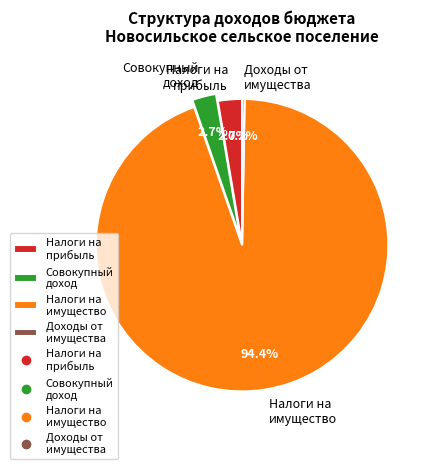

What is the majority slice?

Налоги на имущество